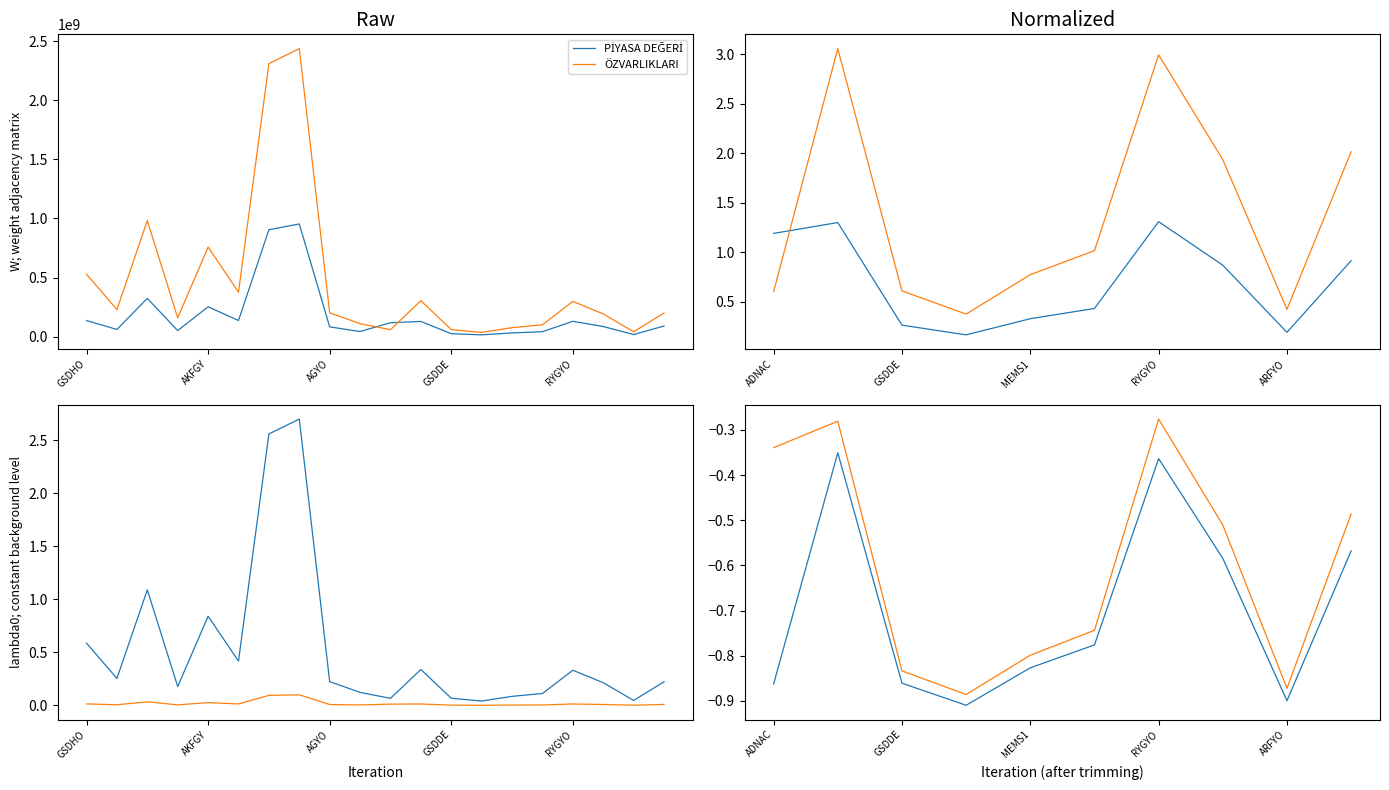

Reading left to right, list all the values displayed in this chart.

PİYASA DEĞERİ: GSDHO=137500002	GOLDS=62399997	ECZYT=324799990	PEGYO=52568997	AKFGY=253919999	ITTFH=137700004	TRGYO=904959991	ECILC=953881925	AGYO=84000000	UTPYA=44749999	ADNAC=119041499	NTTUR=129999995	GSDDE=26399999	ECBYO=16590000	MEMS1=32899999	MEMSA=43239999	RYGYO=130899996	ATEKS=86940001	ARFYO=19150491	TSGYO=91500002
ÖZVARLIKLARI: GSDHO=529564000	GOLDS=229894966	ECZYT=982827382	PEGYO=160801262	AKFGY=758518447	ITTFH=377189966	TRGYO=2308581000	ECILC=2435587000	AGYO=202493933	UTPYA=111199050	ADNAC=60227517	NTTUR=305620580	GSDDE=60980000	ECBYO=37572767	MEMS1=77326343	MEMSA=101628909	RYGYO=299379984	ATEKS=193530559	ARFYO=42393012	TSGYO=201465933